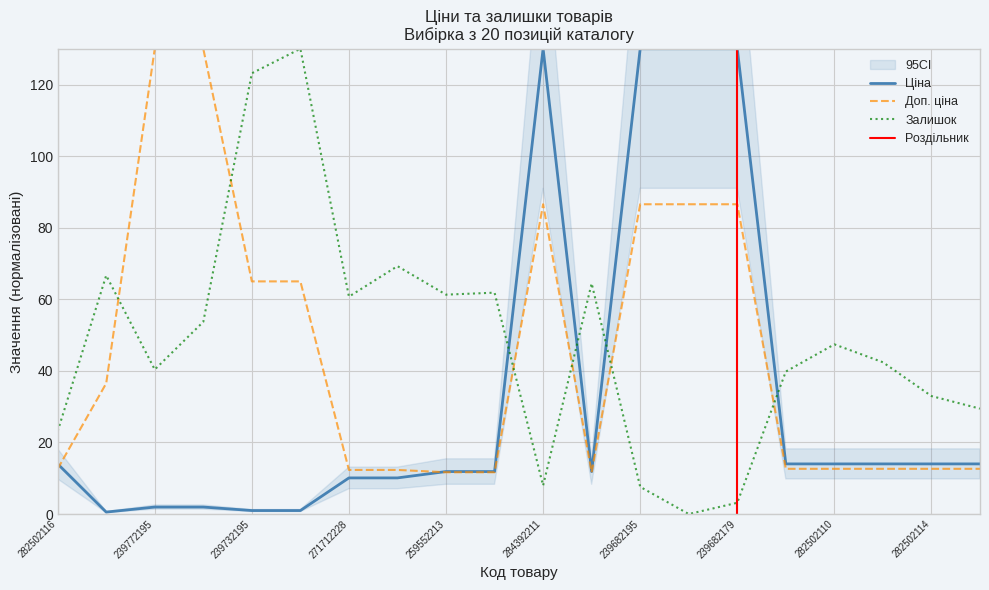

True or false: Ціна and Залишок intersect in this chart.

True